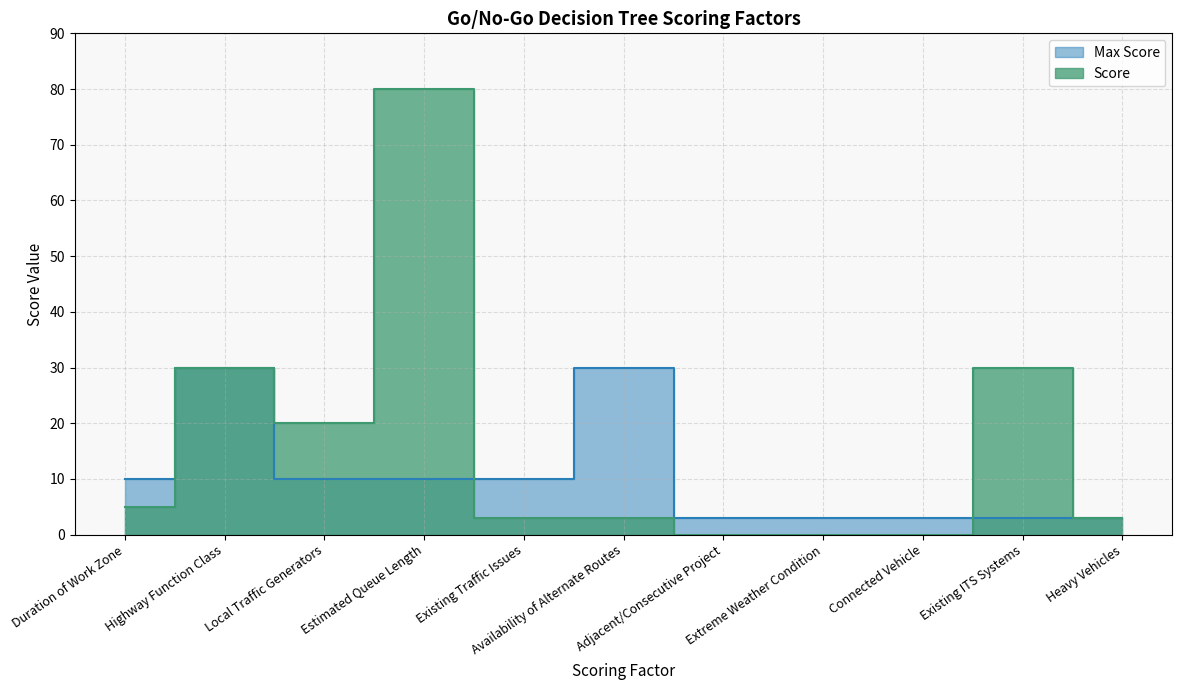

What is the difference between the maximum and second lowest values in the Score series?

80